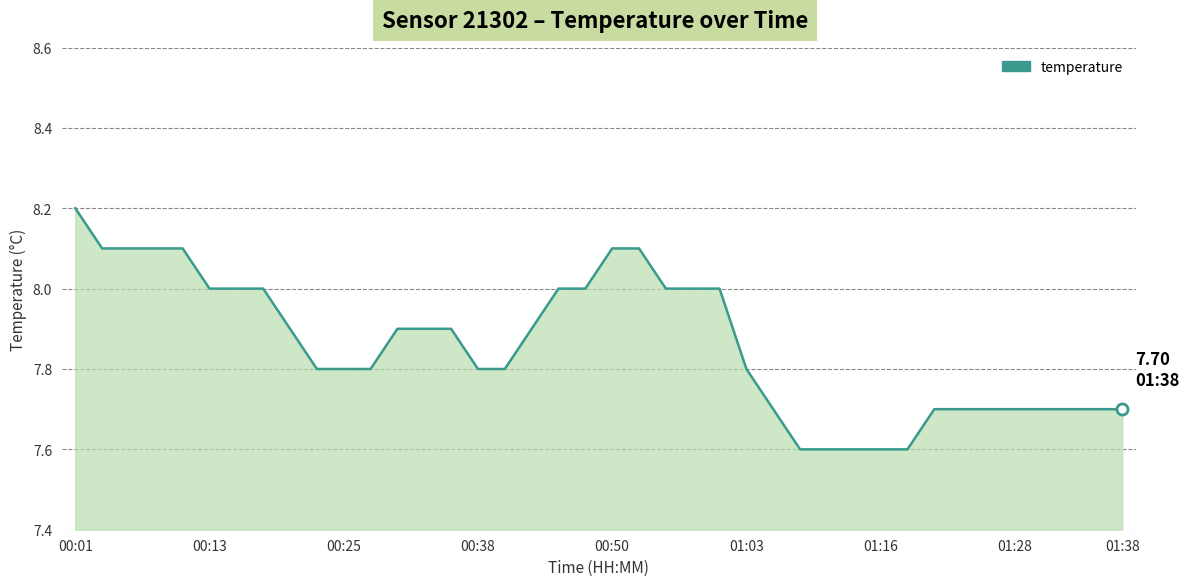

What is the difference between the maximum and minimum values?

0.6